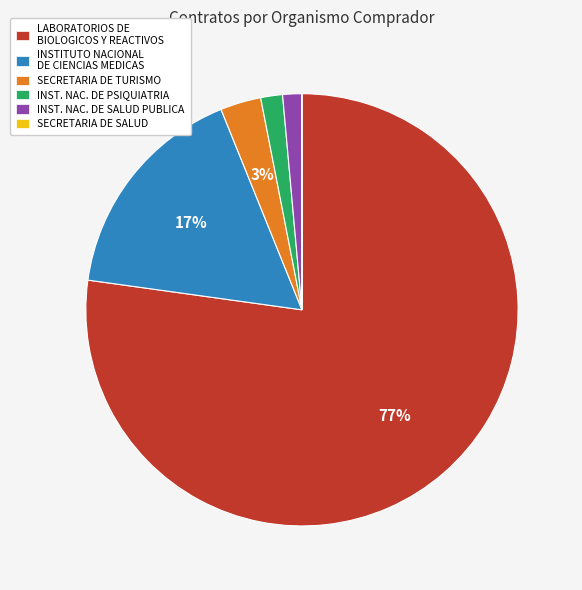

Which category accounts for the majority?

LABORATORIOS DE BIOLOGICOS Y REACTIVOS